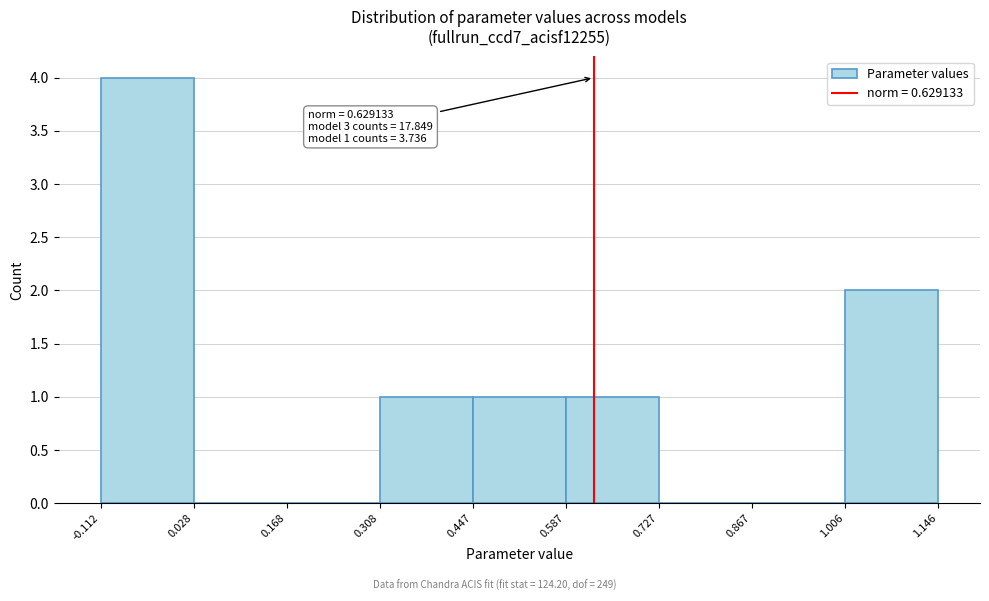

Over which range of the x-axis is the bar tallest?

-0.112 to 0.028